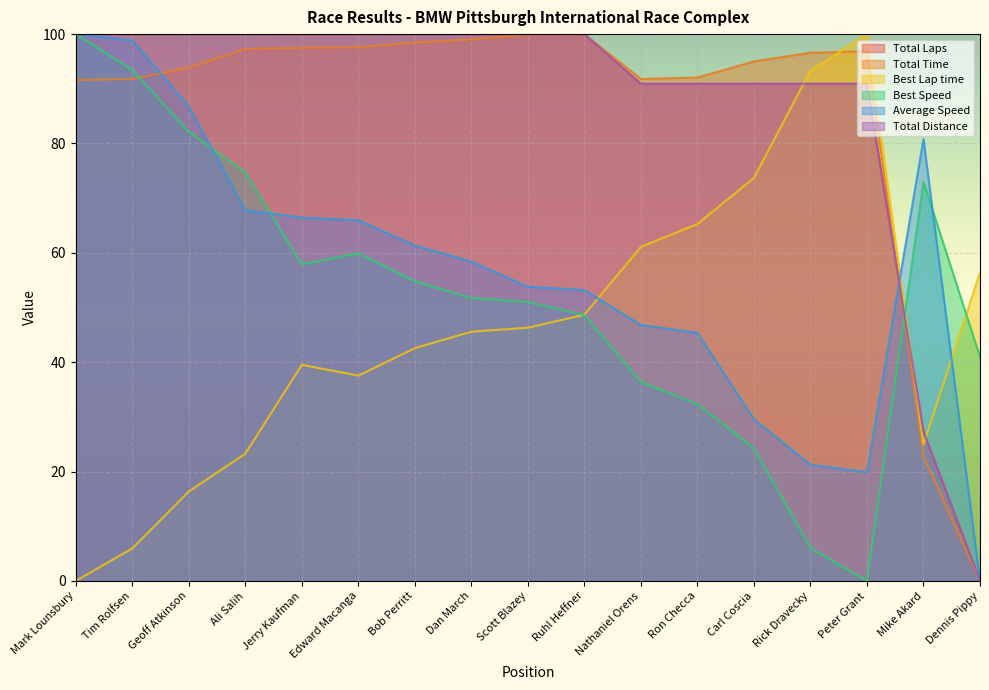

At which category is the sum across all series the highest?

Mark Lounsbury